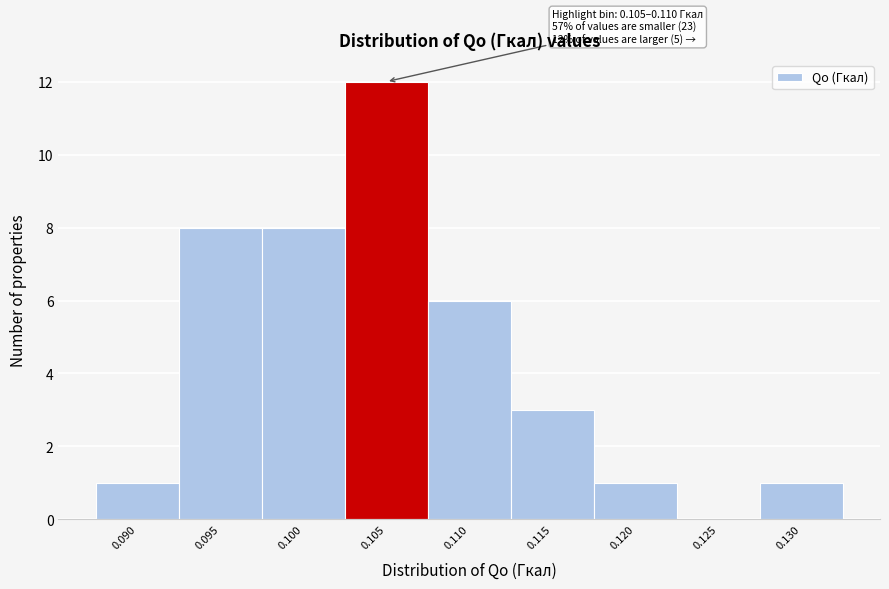

Reading left to right, transcribe all the data shown in this chart.

0.090=1	0.095=8	0.100=8	0.105=12	0.110=6	0.115=3	0.120=1	0.125=0	0.130=1